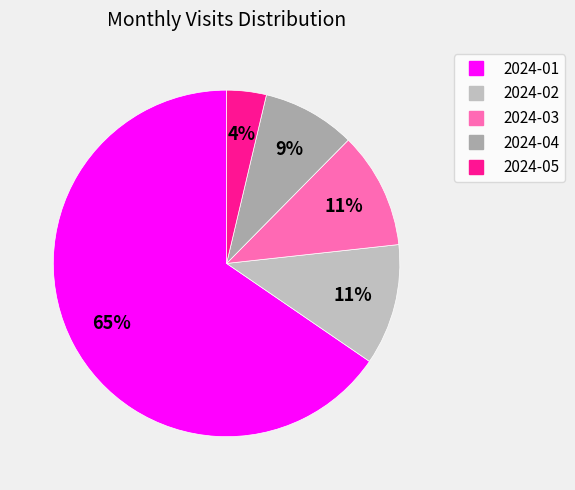

Count the number of slices in the pie.

5